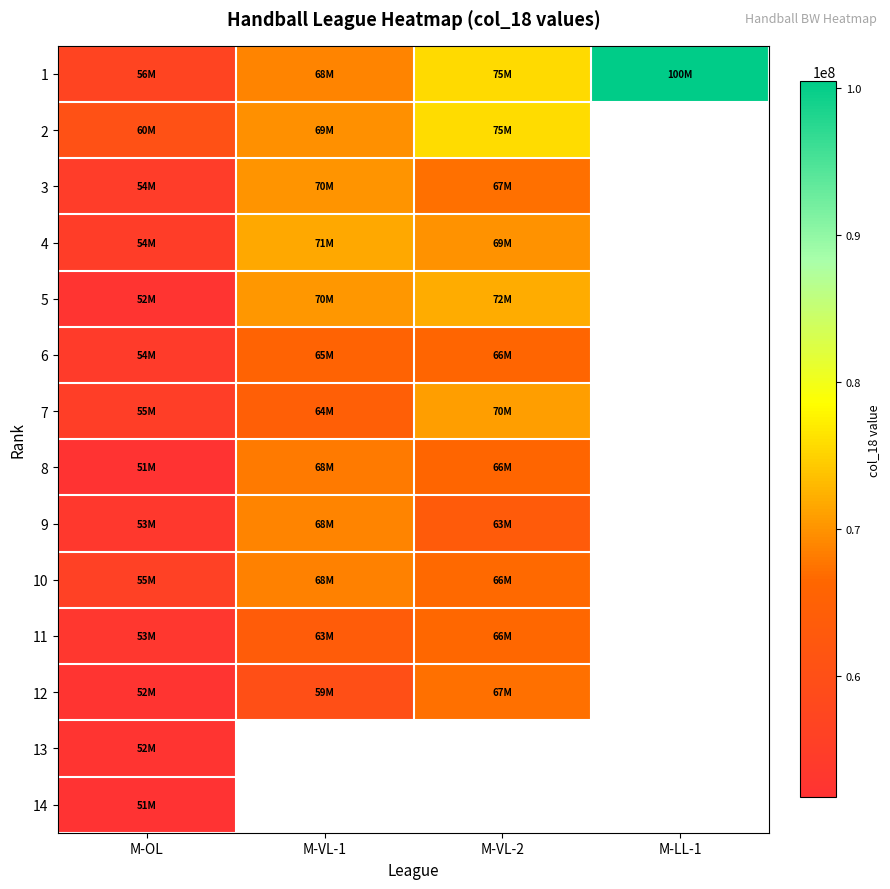

Is it true that 13 equals 52166013.0 at M-OL?

True